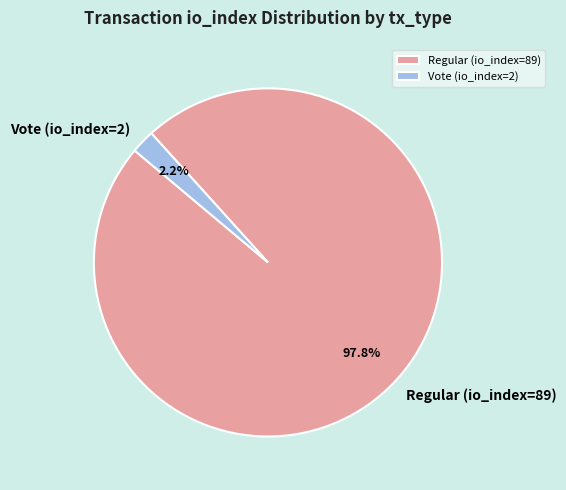

Does any single category account for the majority?

Yes